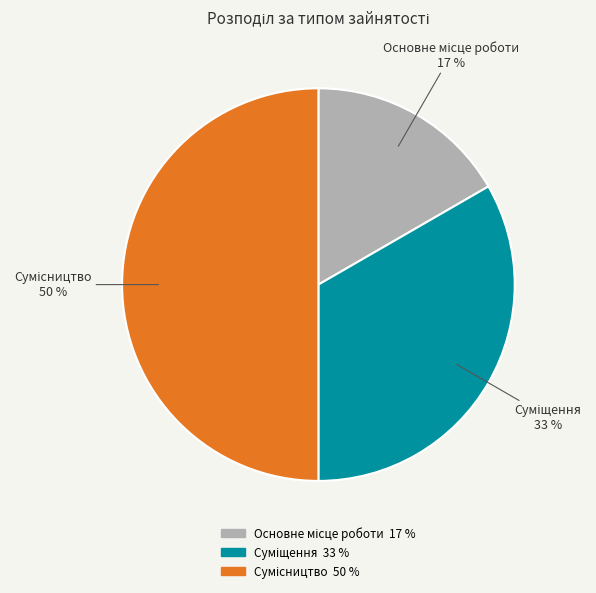

To the nearest percent, what is the average slice percentage?

33%